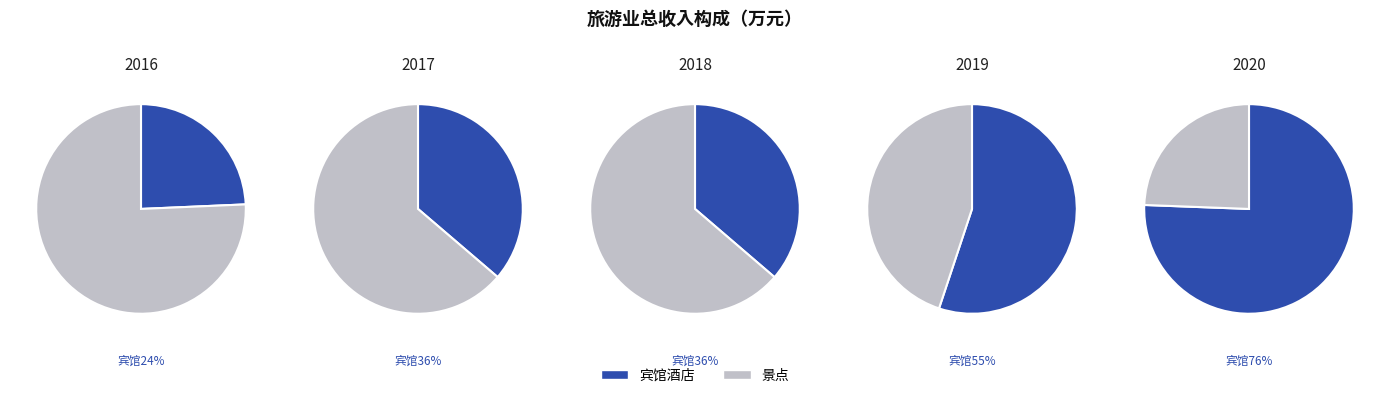

To the nearest percent, what portion does 2018 represent?

16%